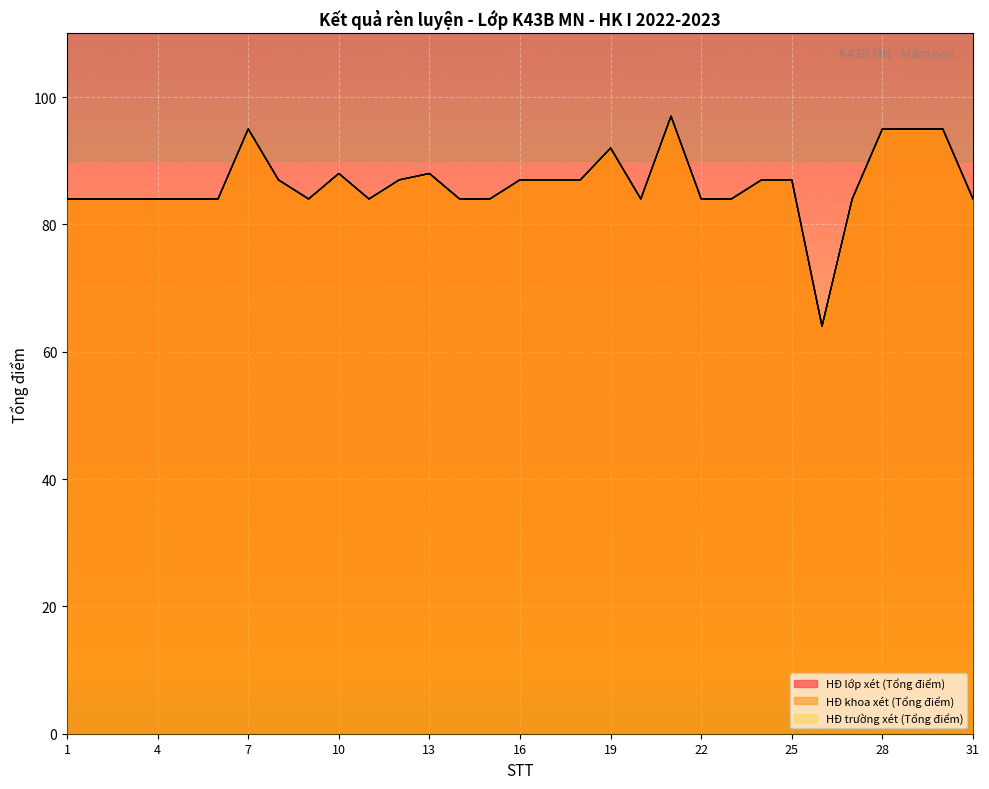

Is the value of HĐ trường xét (Tổng điểm) at 25 greater than the value of HĐ lớp xét (Tổng điểm) at 26?

Yes